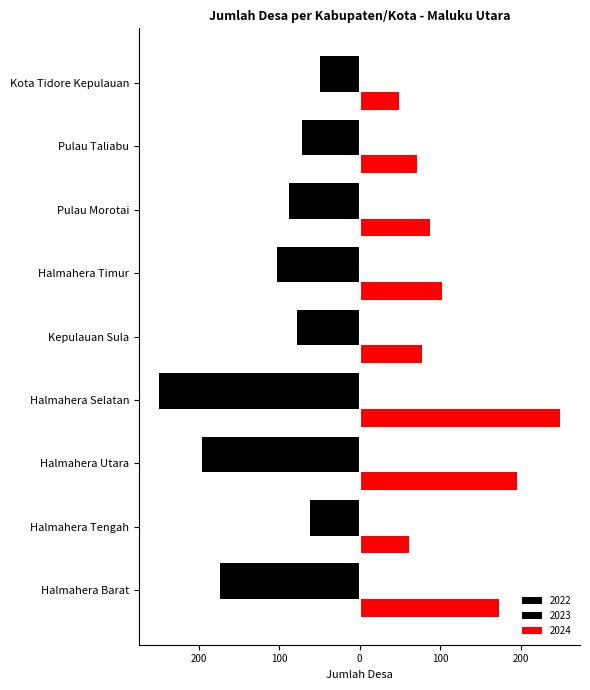

Which category has the lowest value across all series?

Halmahera Selatan